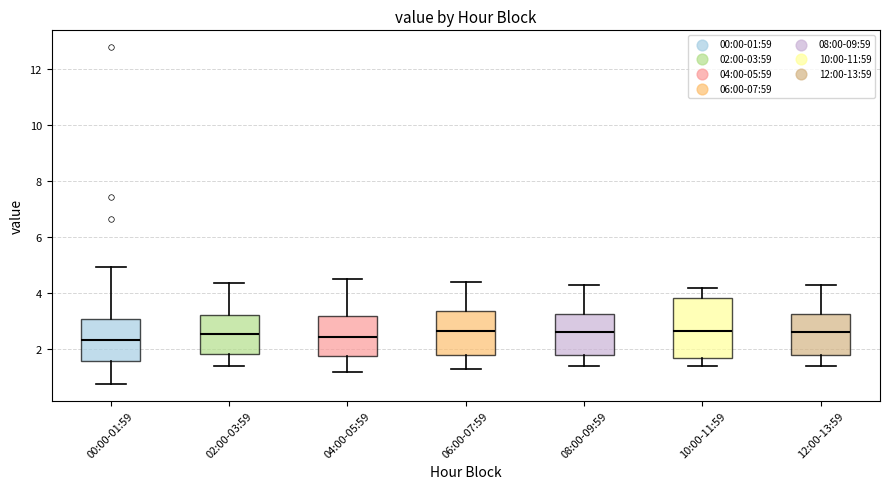

Reading left to right, read every box against the y-axis: the position of its median line, the range the box covers, and the ends of its whiskers. The values are not printed on the chart, so give them approximately, as read against the axis.

00:00-01:59: median 2.4, box 1.6 to 3.0, whiskers 0.8 to 5.0
02:00-03:59: median 2.6, box 1.8 to 3.2, whiskers 1.4 to 4.4
04:00-05:59: median 2.4, box 1.8 to 3.2, whiskers 1.2 to 4.6
06:00-07:59: median 2.6, box 1.8 to 3.4, whiskers 1.4 to 4.4
08:00-09:59: median 2.6, box 1.8 to 3.2, whiskers 1.4 to 4.4
10:00-11:59: median 2.6, box 1.6 to 3.8, whiskers 1.4 to 4.2
12:00-13:59: median 2.6, box 1.8 to 3.2, whiskers 1.4 to 4.4